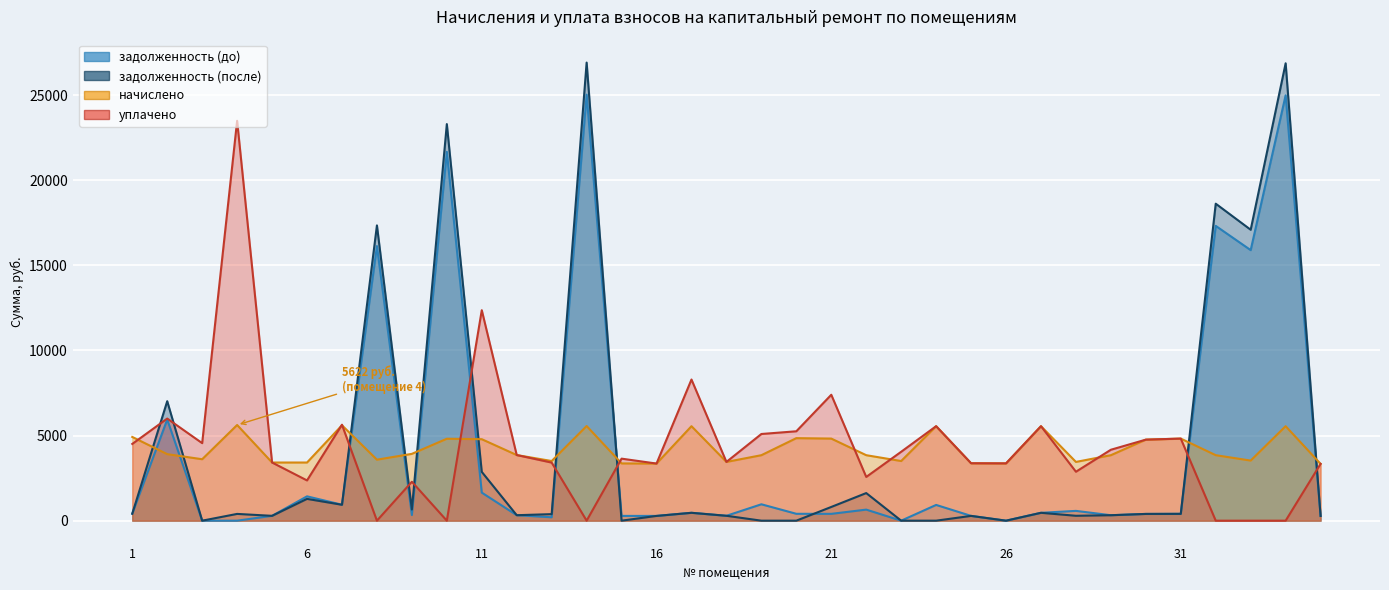

Where is уплачено nearest to the value 11747?

11